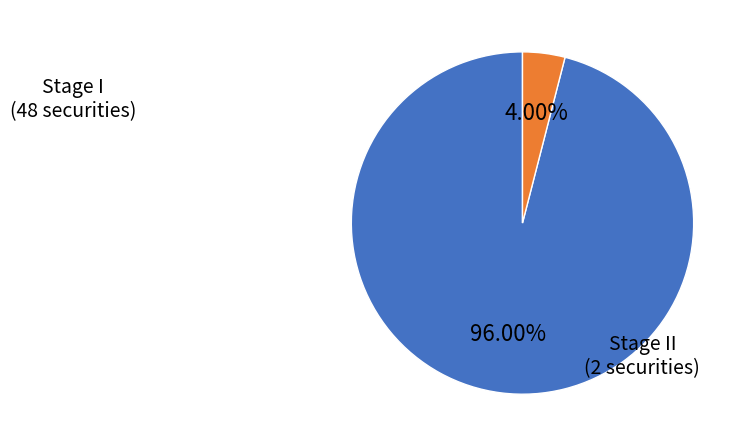

Is there a majority slice in this chart?

Yes